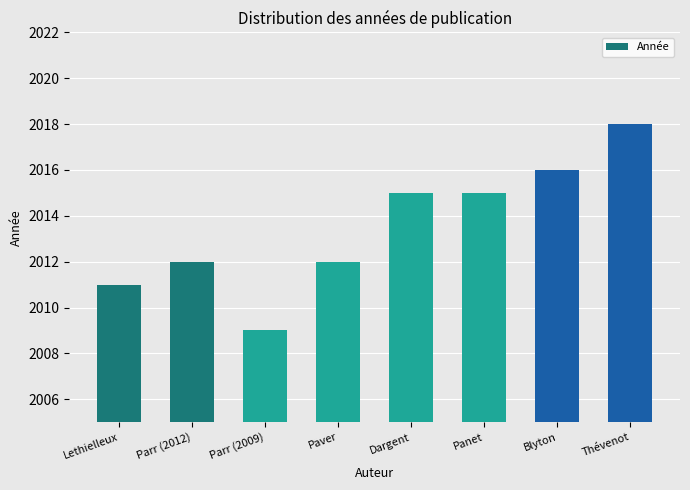

Is it true that the value at Lethielleux is 3393?

False